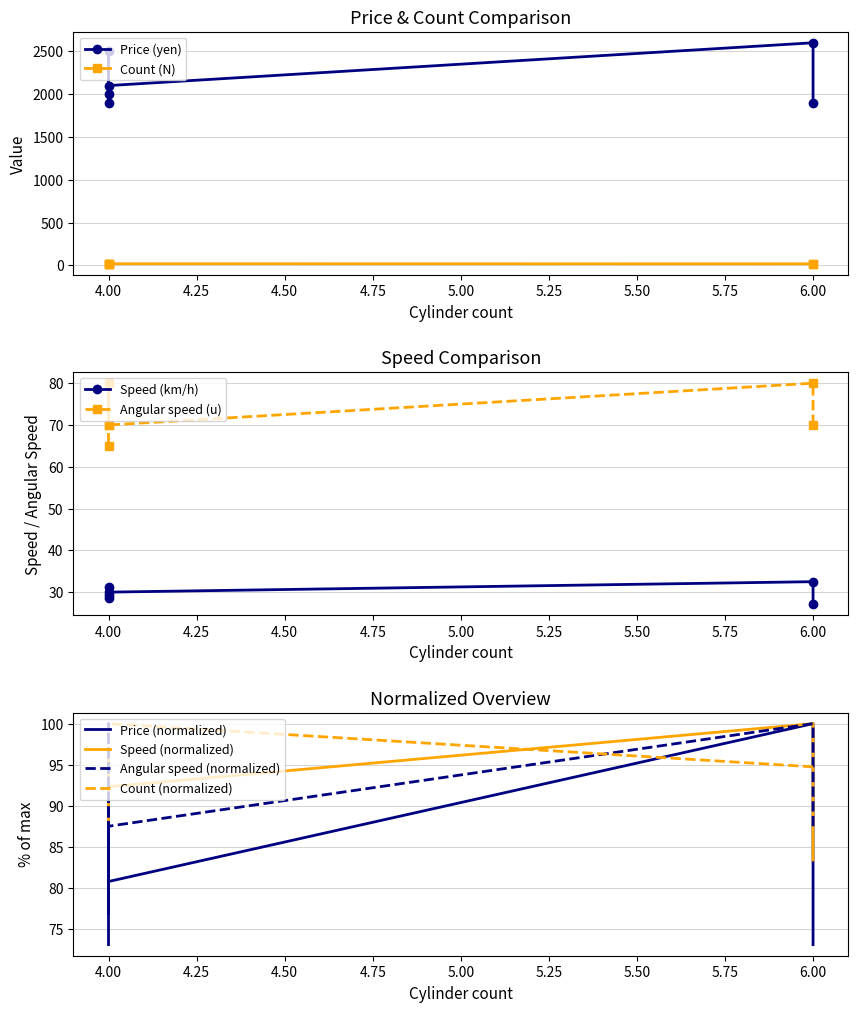

Reading left to right, what are all the values shown in this chart?

Price (yen): 1900.0	2600.0	2100.0	2000.0	2500.0	1900.0
Speed (km/h): 27.1	32.5	30.0	28.6	31.3	29.2
Angular speed (u): 70.0	80.0	70.0	70.0	80.0	65.0
Count (N): 18.0	18.0	19.0	19.0	19.0	19.0